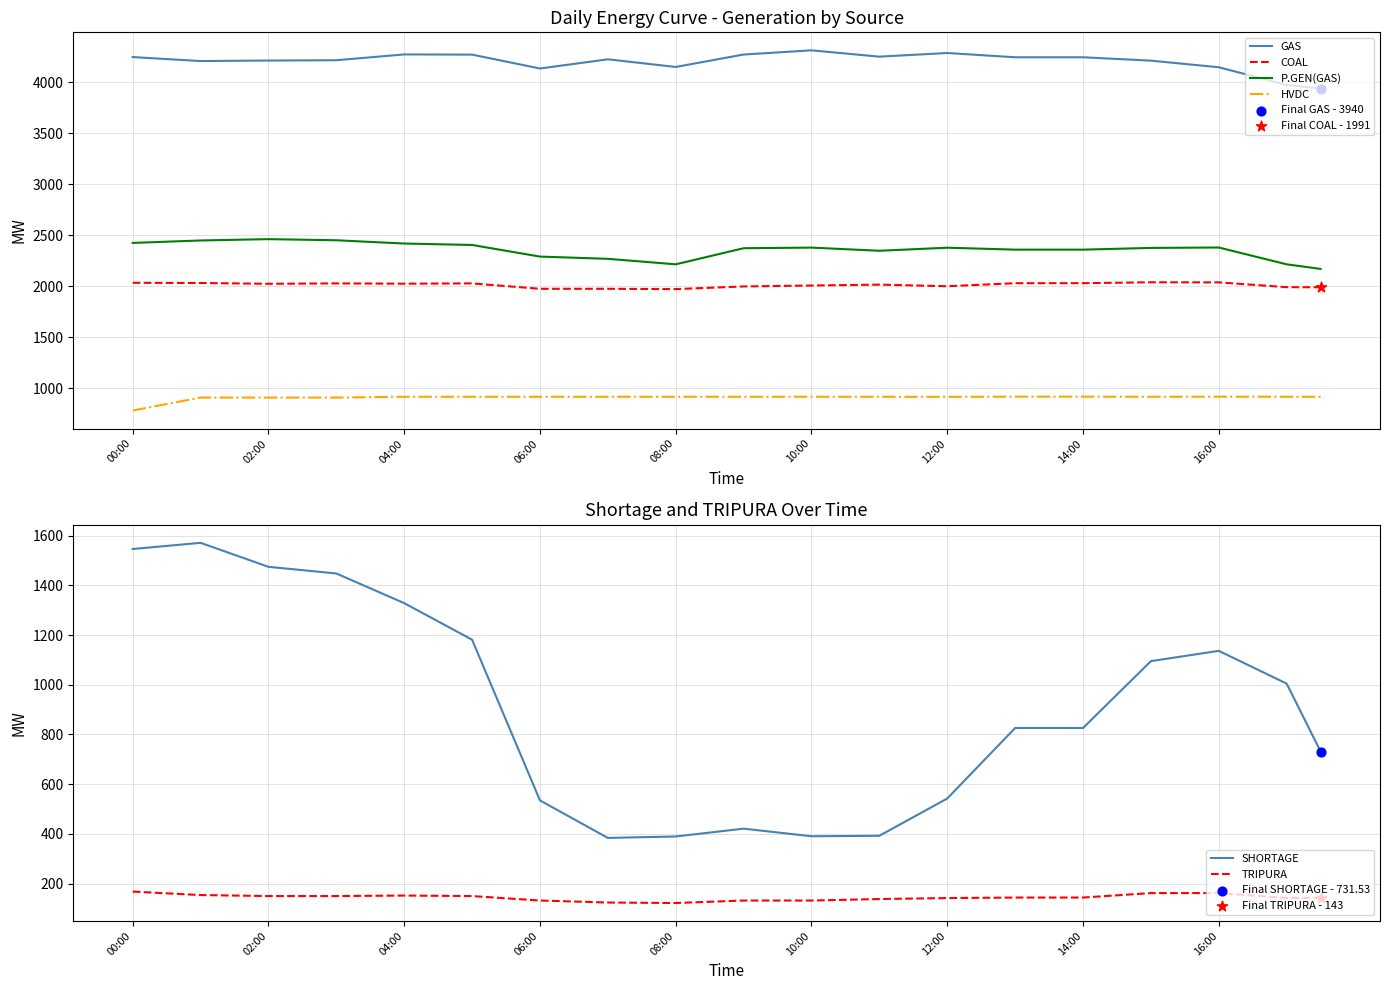

What are all the series names shown in the legend?

GAS, COAL, P.GEN(GAS), HVDC, SHORTAGE, TRIPURA